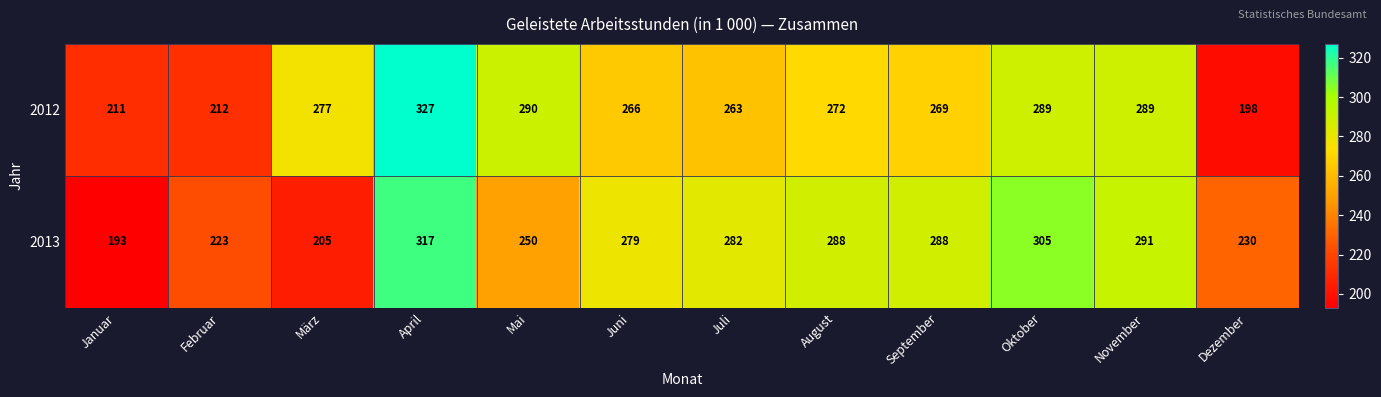

What is the minimum value shown in the chart?

193